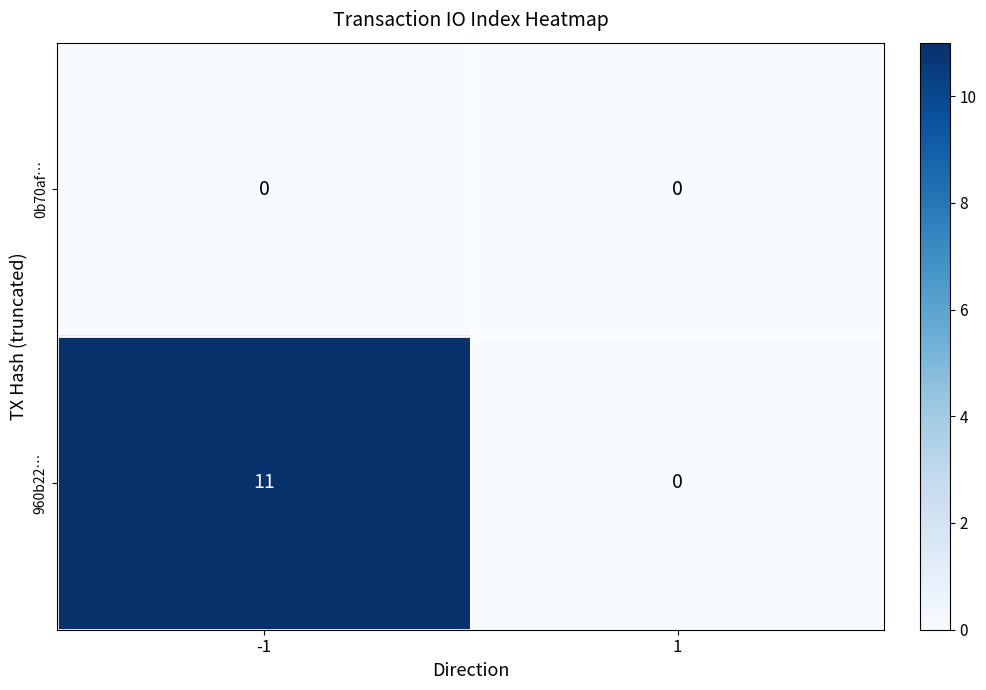

What is the maximum value shown in the chart?

11